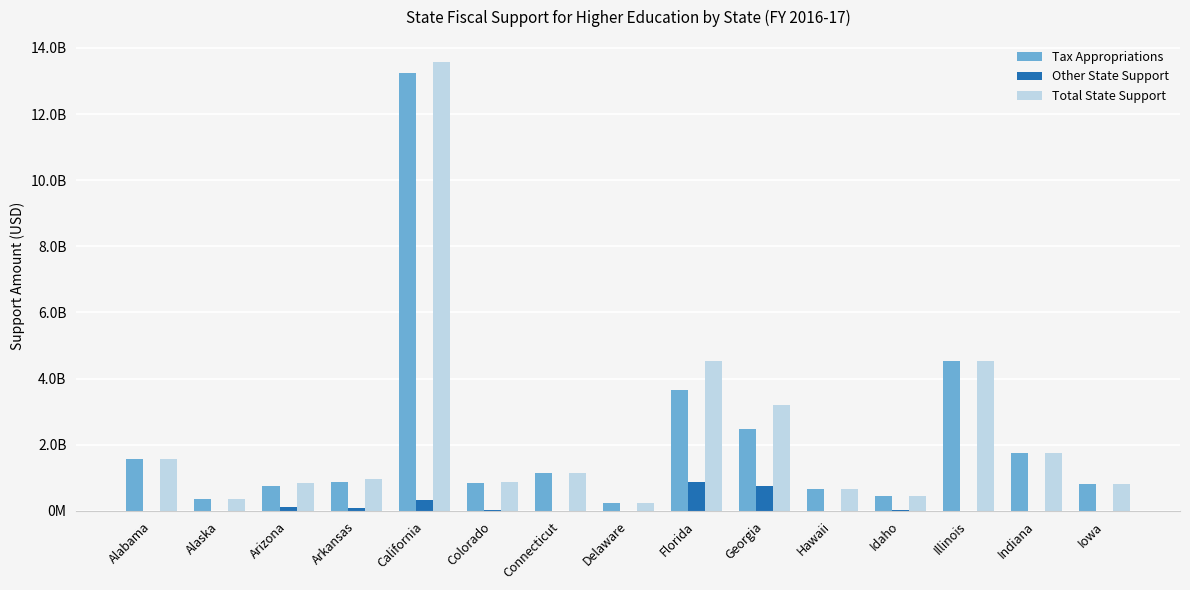

What are all the series names shown in the legend?

Tax Appropriations, Other State Support, Total State Support